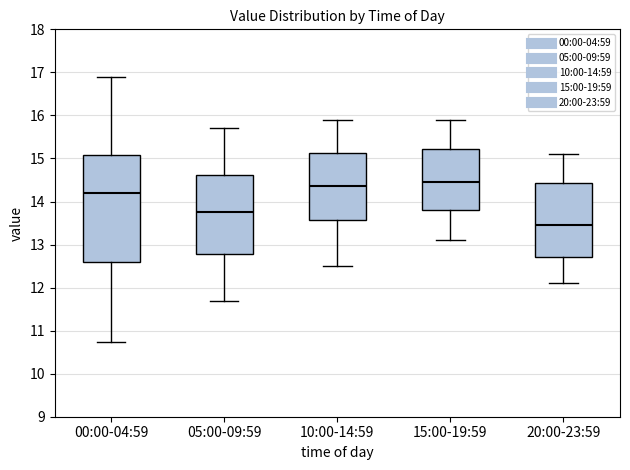

Where is the lower edge of the box for 20:00-23:59 on the y-axis? The values are not printed on the chart, so give them approximately, as read against the axis.

12.7